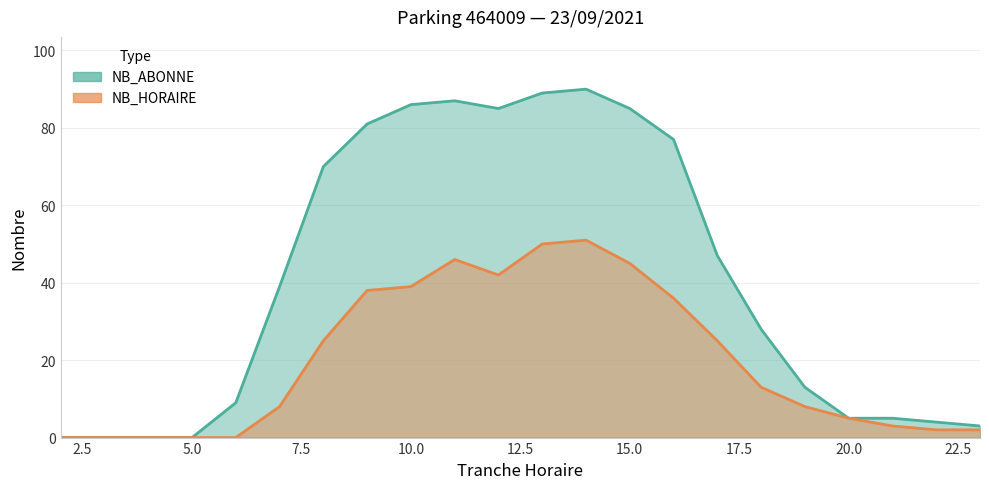

What is the difference between the maximum and second lowest values in the NB_ABONNE series?

90